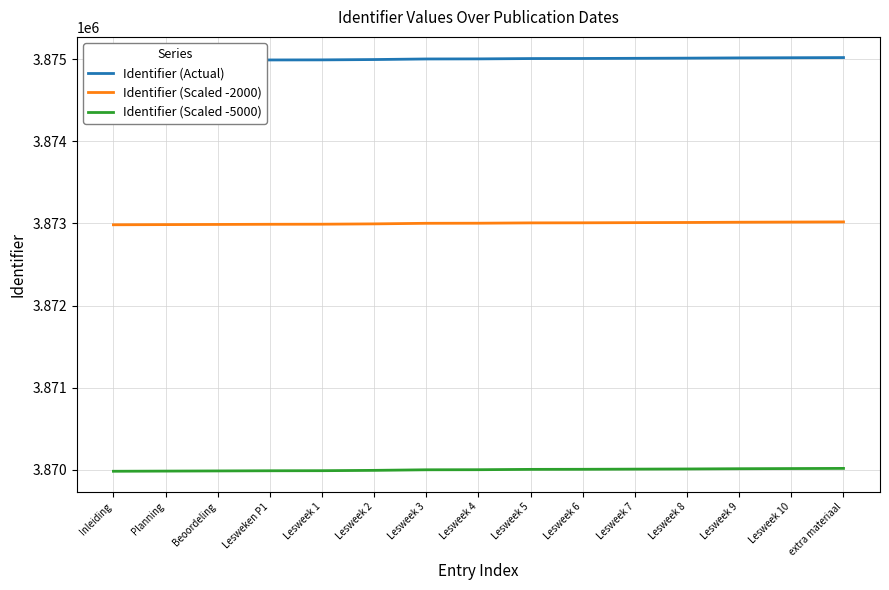

What is the spread (max minus min) of values at Planning?

5000